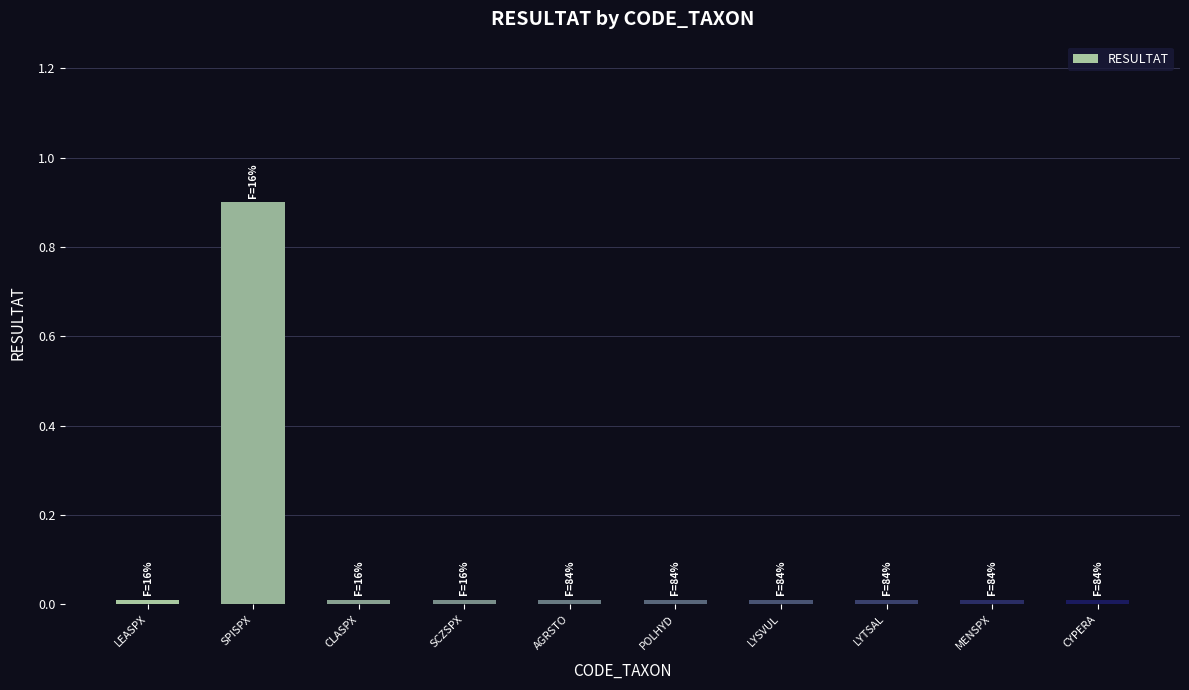

True or false: the data shows 0.0 at LYTSAL.

True